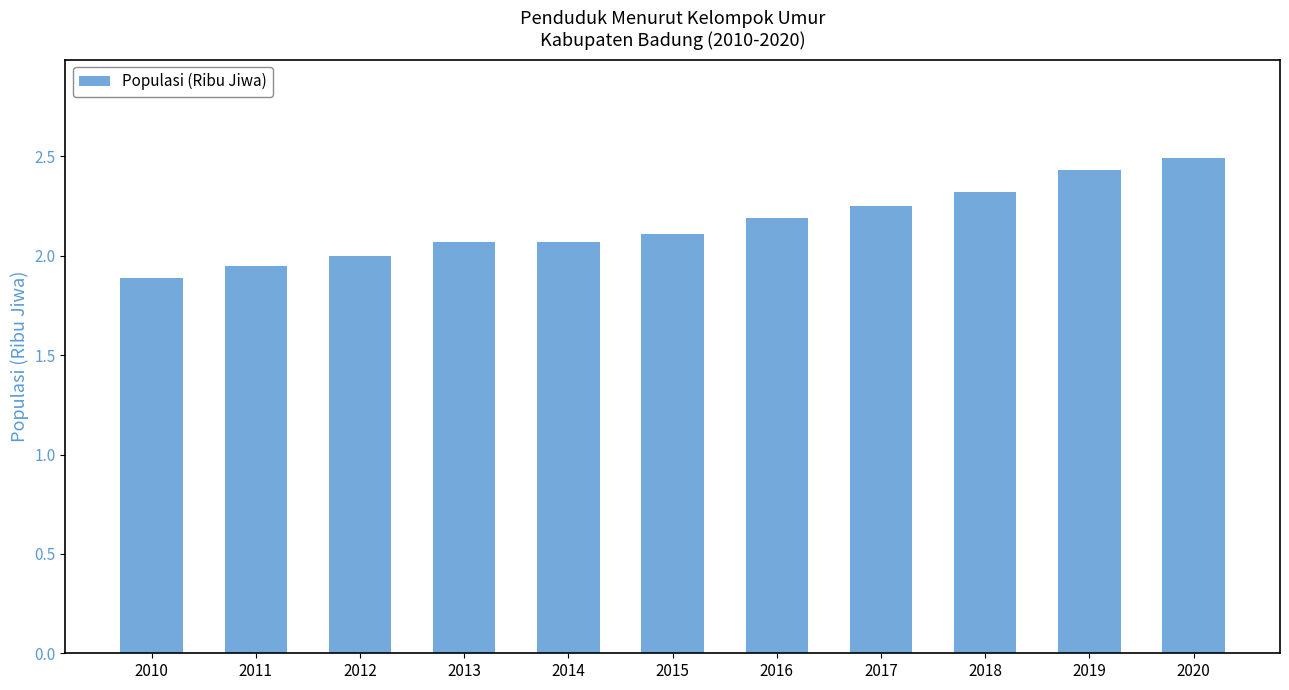

What is the value of the 9th bar from the left?

2.3